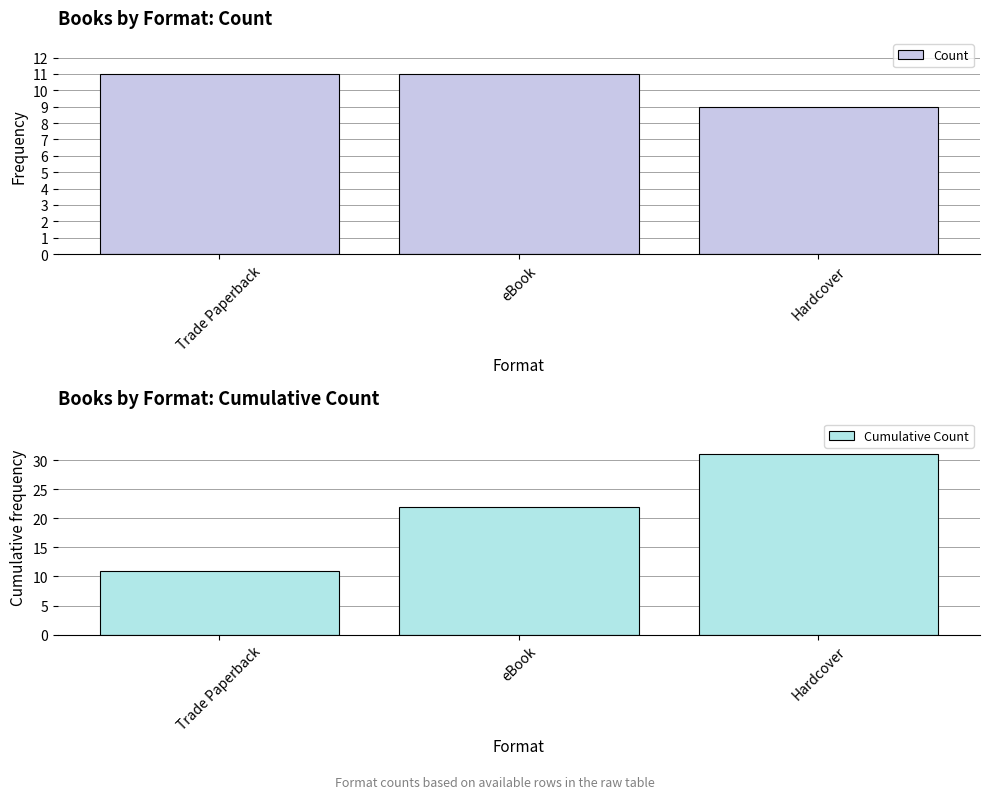

How many bars are there in total?

6